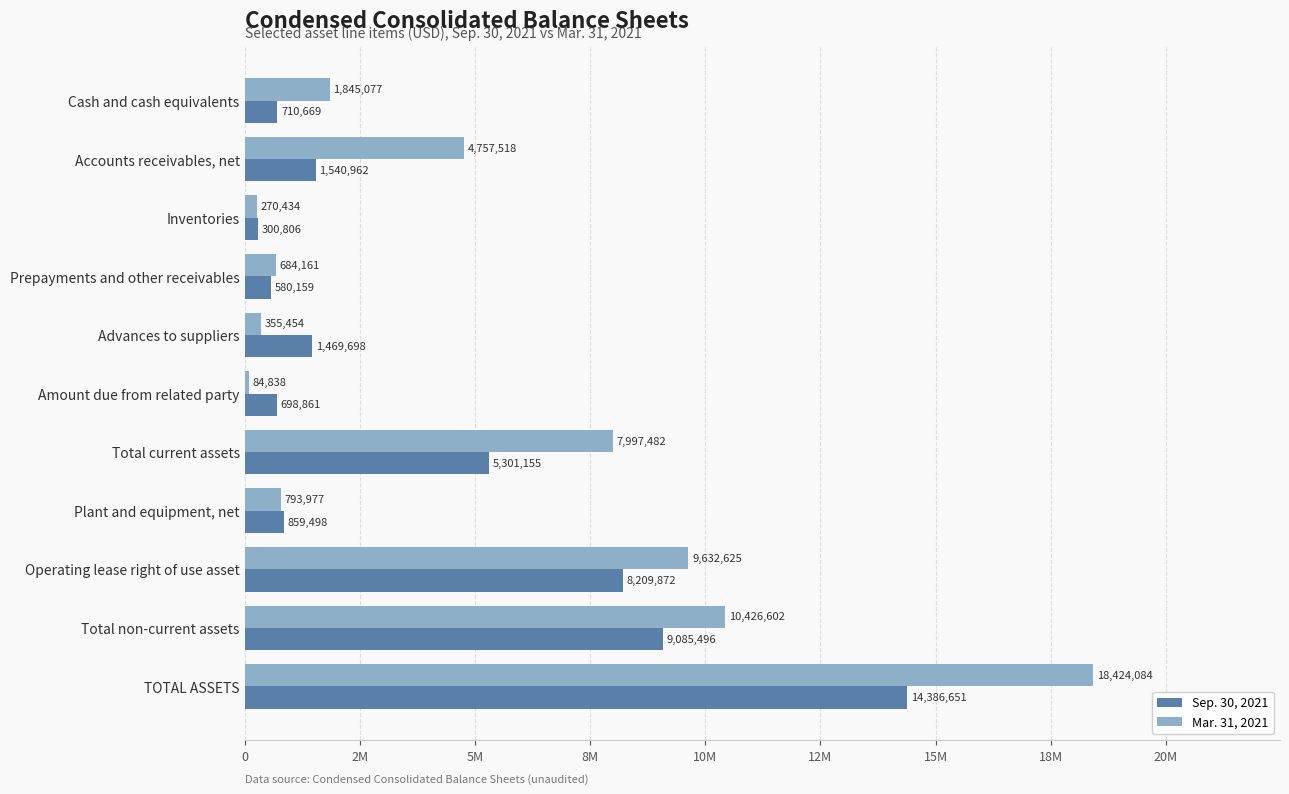

What are all the series names shown in the legend?

Sep. 30, 2021, Mar. 31, 2021